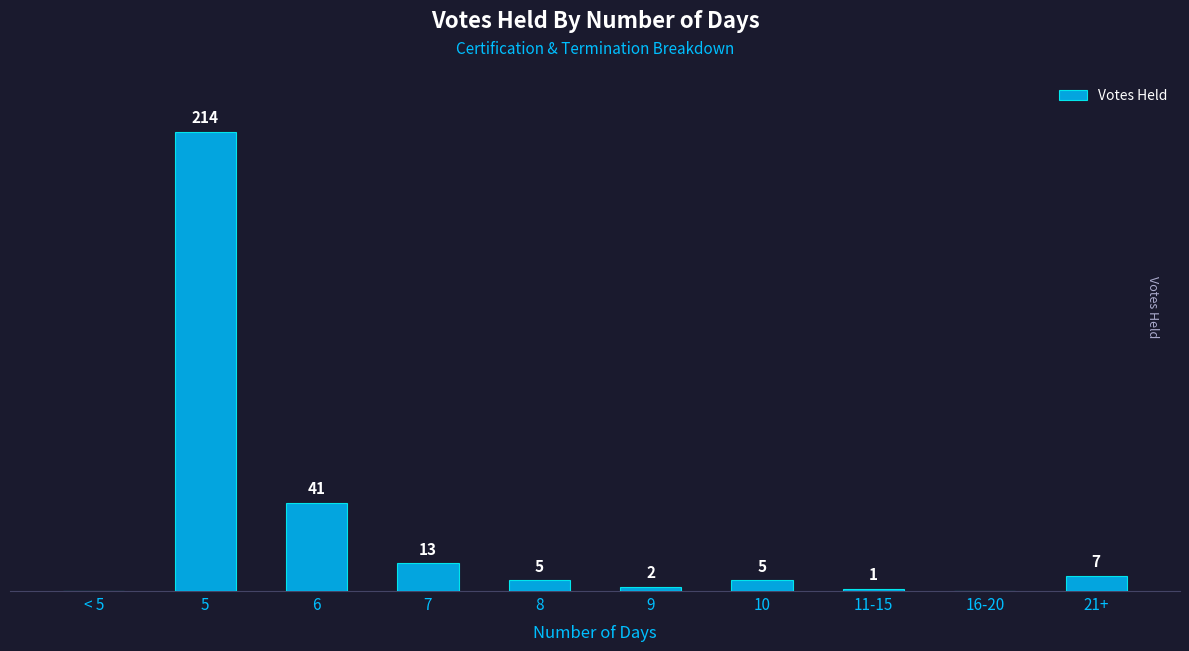

Reading left to right, extract all data points from this chart.

< 5=0	5=214	6=41	7=13	8=5	9=2	10=5	11-15=1	16-20=0	21+=7